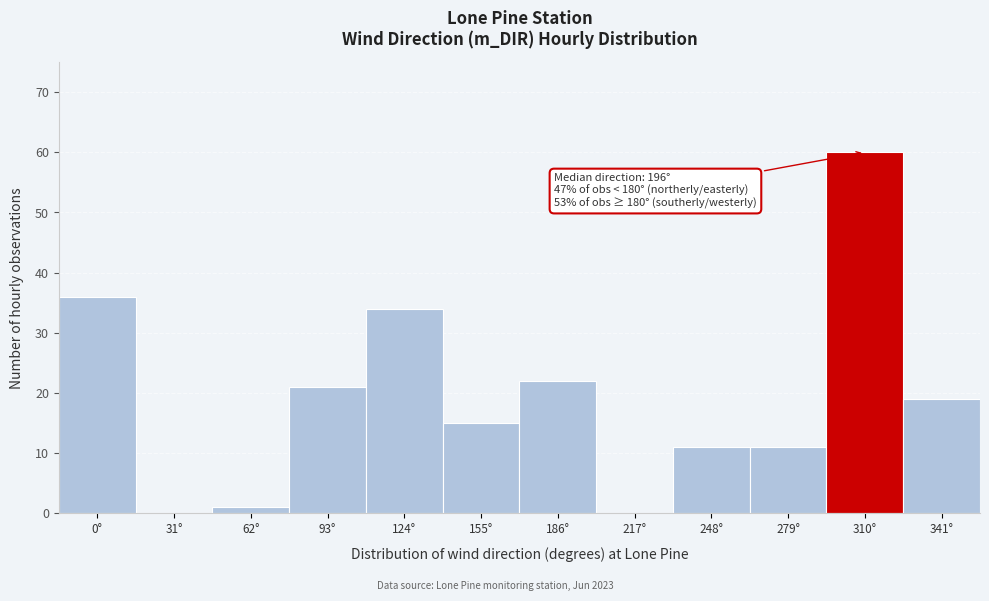

Reading left to right, extract all data points from this chart.

0°=36	31°=0	62°=1	93°=21	124°=34	155°=15	186°=22	217°=0	248°=11	279°=11	310°=60	341°=19